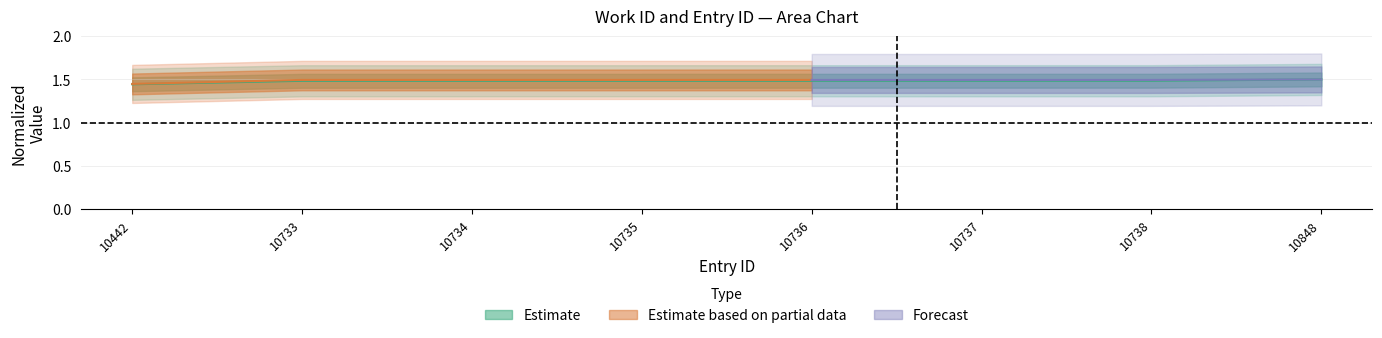

Which category has the lowest value across all series?

10442